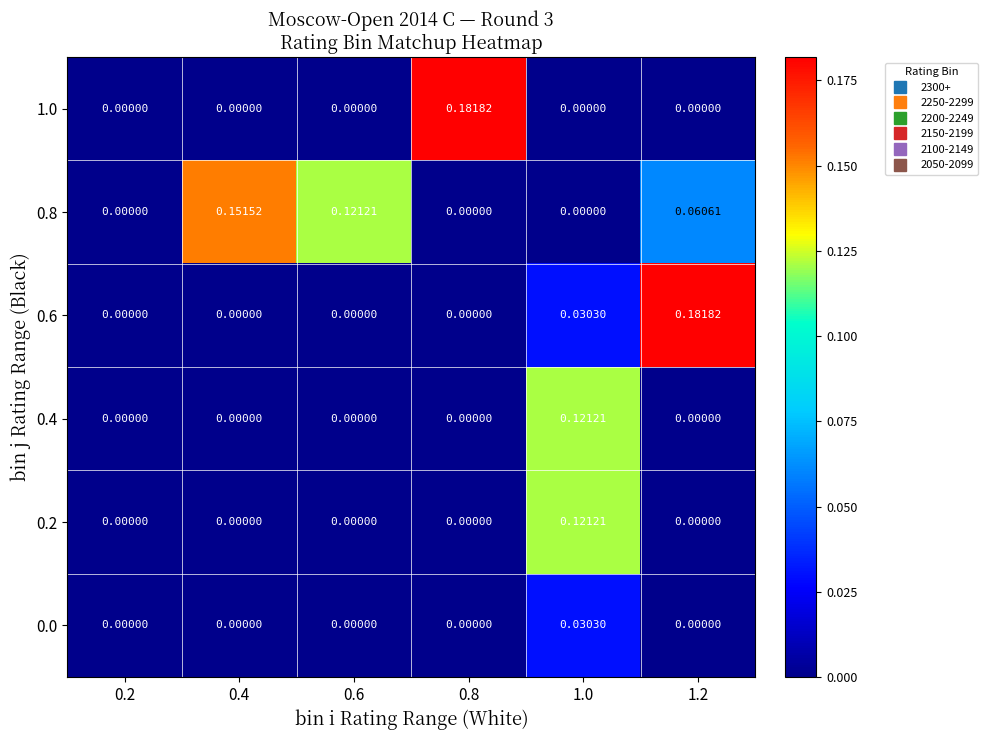

How many categories are shown in the chart?

6